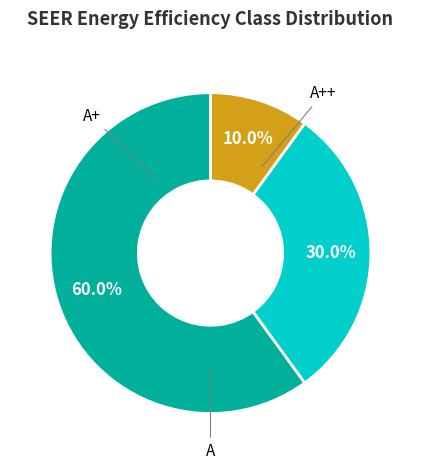

Is there a majority slice in this chart?

Yes